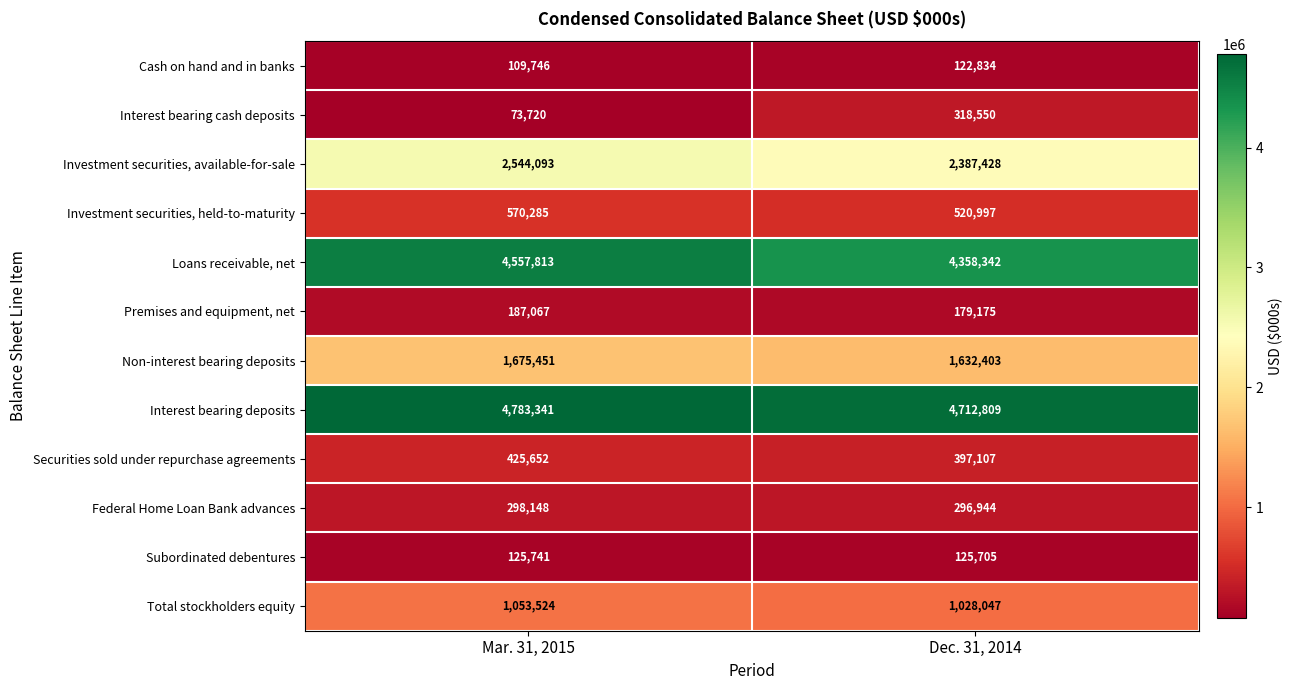

What is the total value across all series at Mar. 31, 2015?

16404581